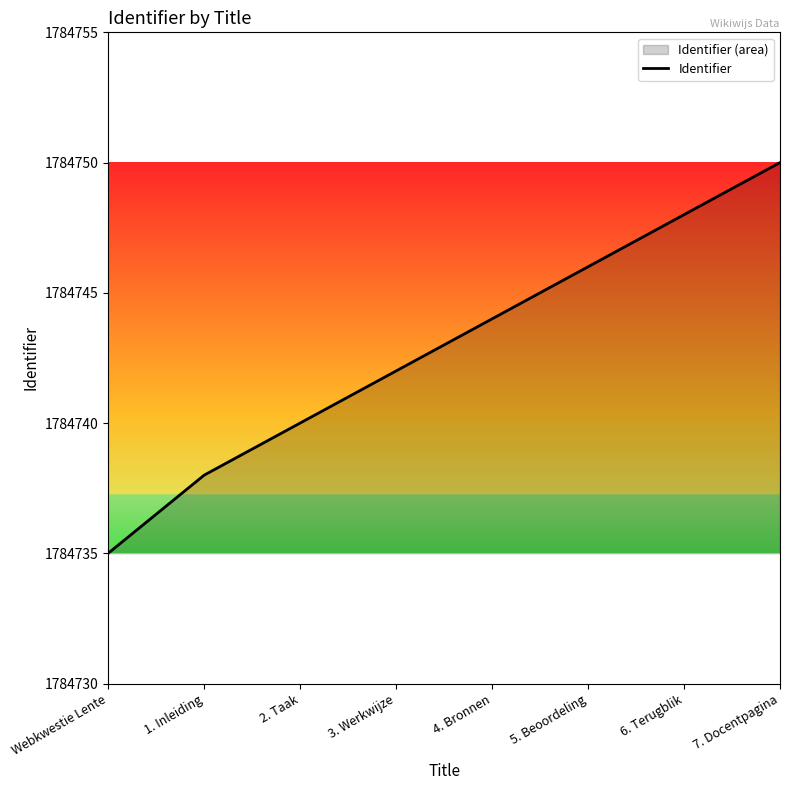

List the labels in order of value, smallest first.

Webkwestie Lente, 1. Inleiding, 2. Taak, 3. Werkwijze, 4. Bronnen, 5. Beoordeling, 6. Terugblik, 7. Docentpagina